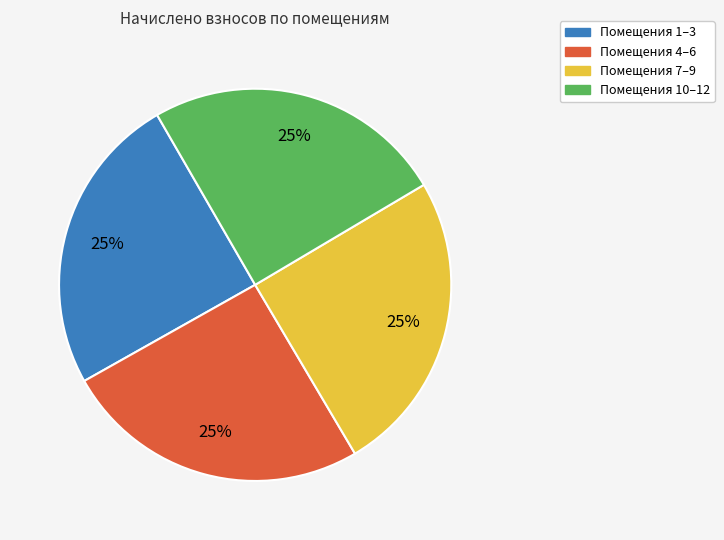

What is the ratio of the value at Помещения 4–6 to the value at Помещения 7–9?

1.0